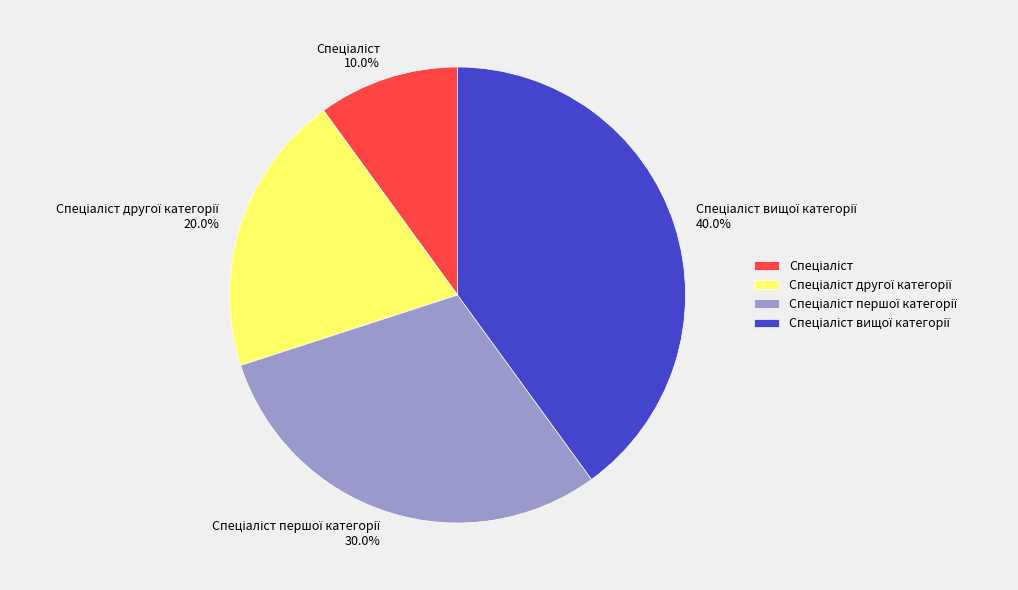

Does any single category account for the majority?

No